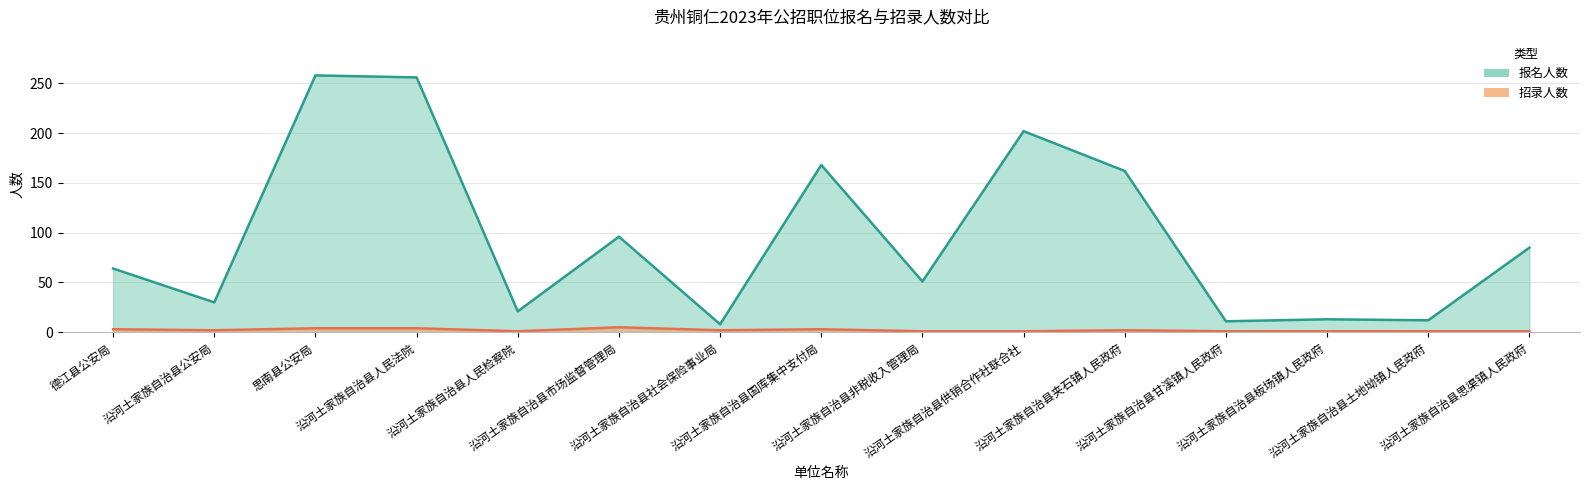

What is the total value across all series at 沿河土家族自治县甘溪镇人民政府?

12